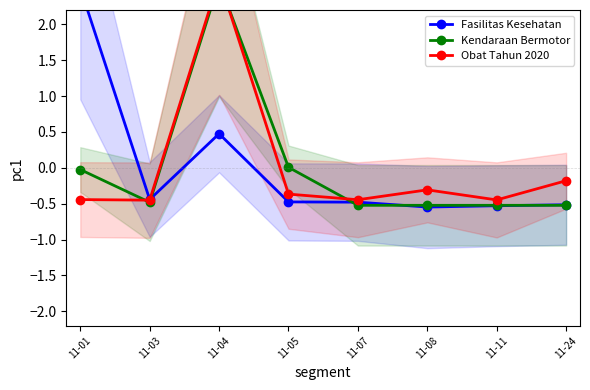

At which label does Fasilitas Kesehatan reach its peak?

11-01